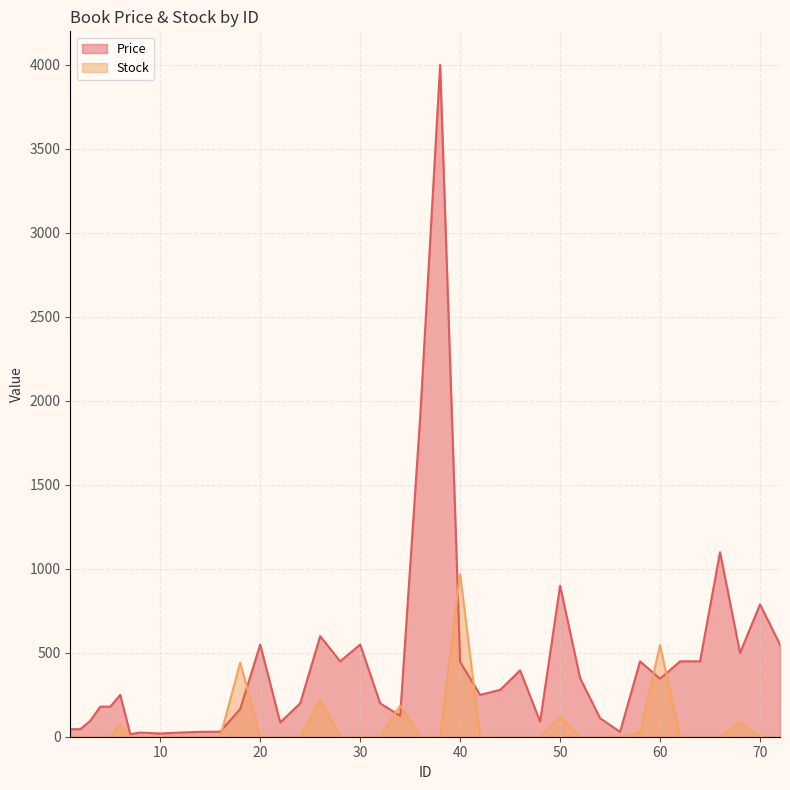

Does the chart have visible grid lines?

Yes